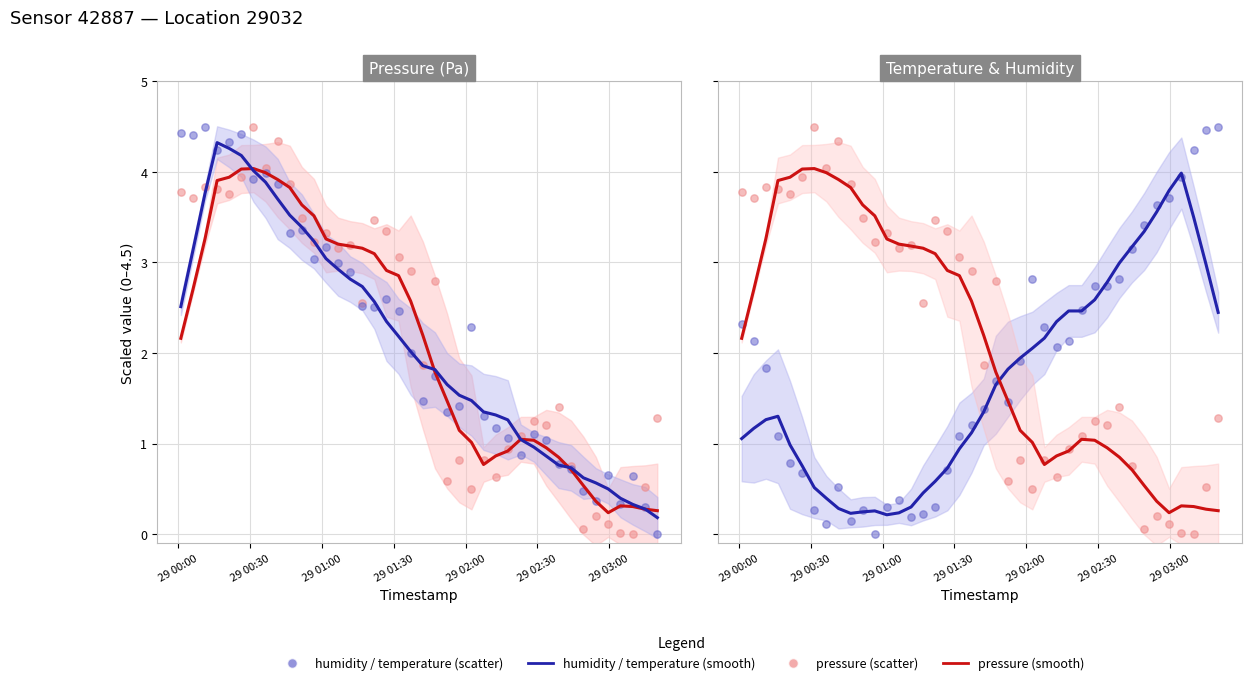

Which series reaches the maximum Y coordinate?

pressure (scatter)